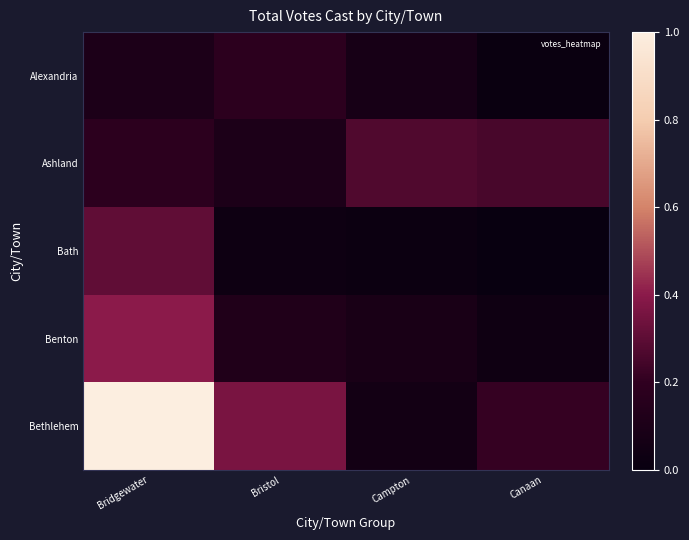

Reading right to left, what are all the values shown in this chart?

Alexandria: Canaan=0.0	Campton=0.1	Bristol=0.2	Bridgewater=0.1
Ashland: Canaan=0.3	Campton=0.3	Bristol=0.1	Bridgewater=0.2
Bath: Canaan=0.0	Campton=0.0	Bristol=0.0	Bridgewater=0.3
Benton: Canaan=0.0	Campton=0.1	Bristol=0.1	Bridgewater=0.4
Bethlehem: Canaan=0.2	Campton=0.1	Bristol=0.4	Bridgewater=1.0